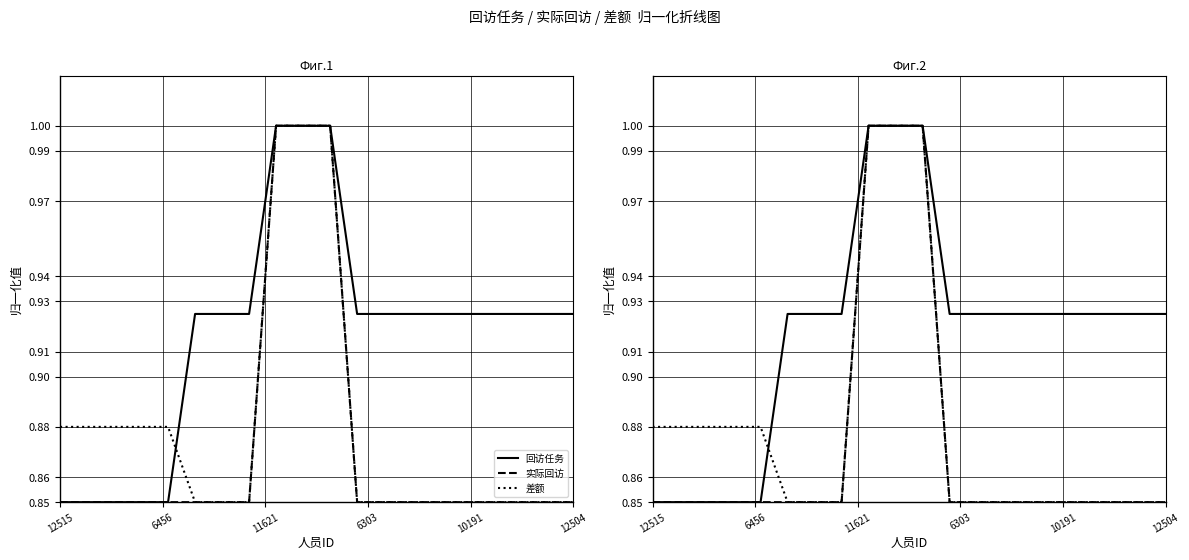

Does the chart have visible grid lines?

Yes